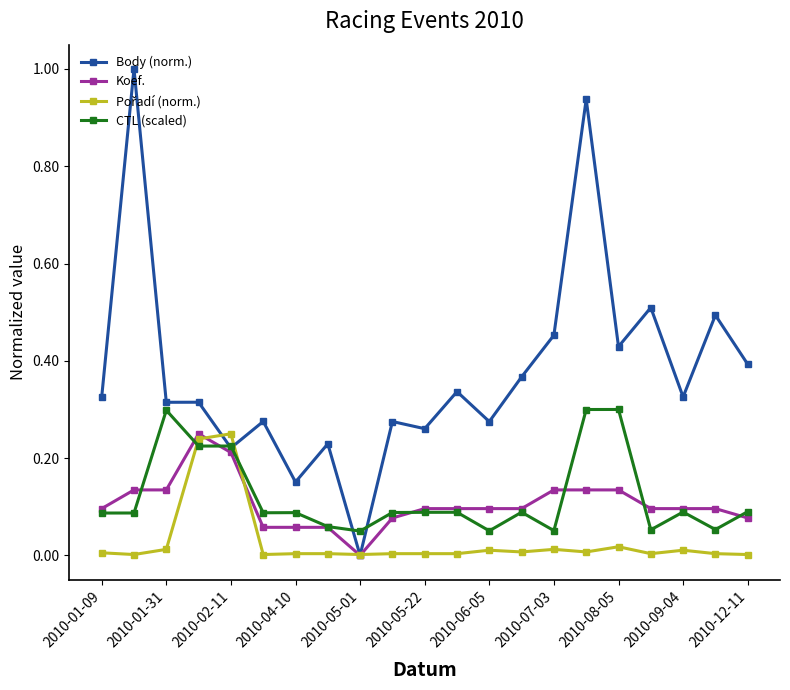

Which series has the largest total across all categories?

Body (norm.)